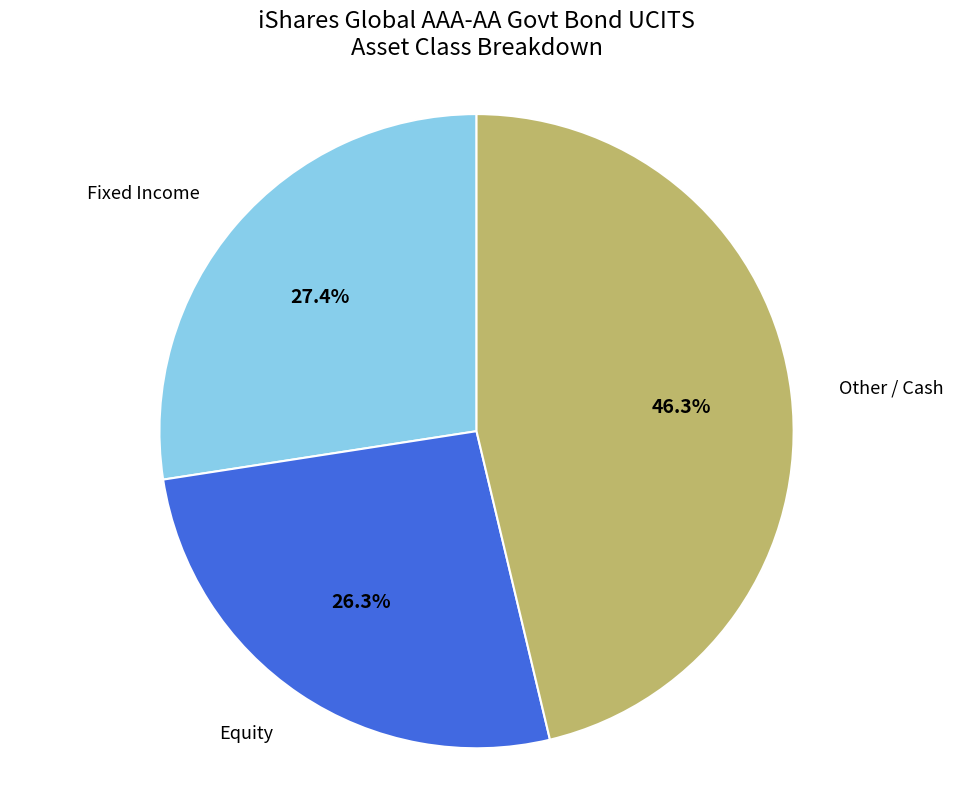

How much of the chart is everything except Other / Cash?

53.7%